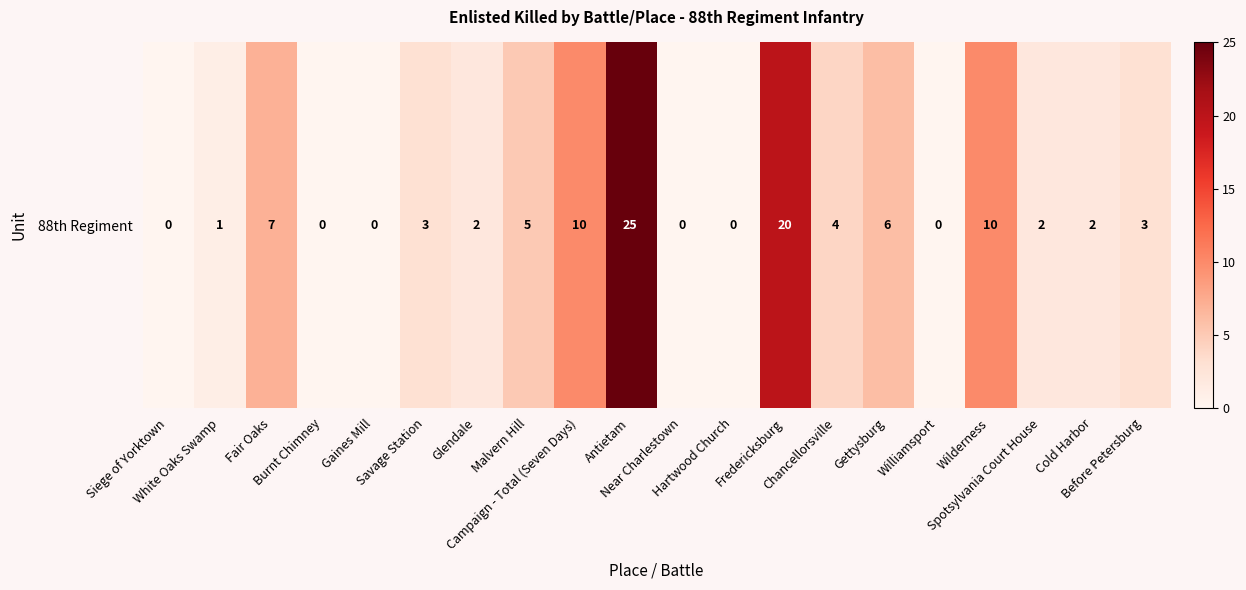

Between Wilderness and Campaign - Total (Seven Days), which is larger?

Wilderness